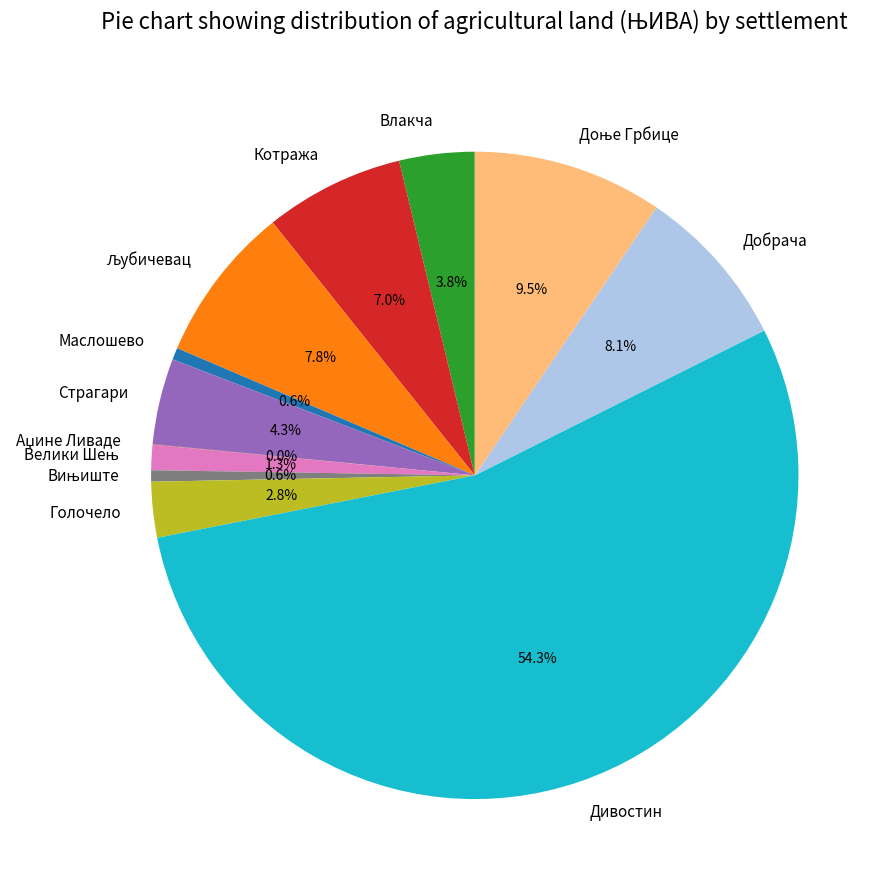

Which category has the biggest portion of the pie?

Дивостин